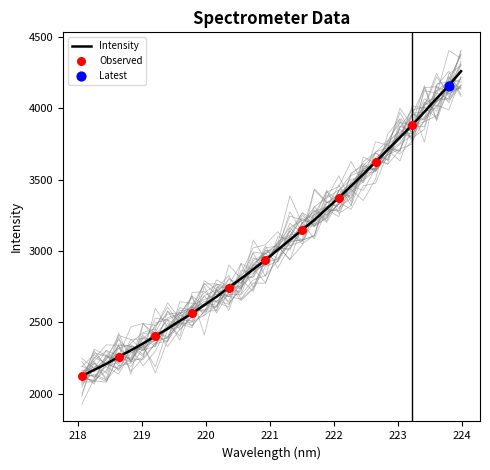

Between 219.2067 and 222.4538, which is larger?

222.4538